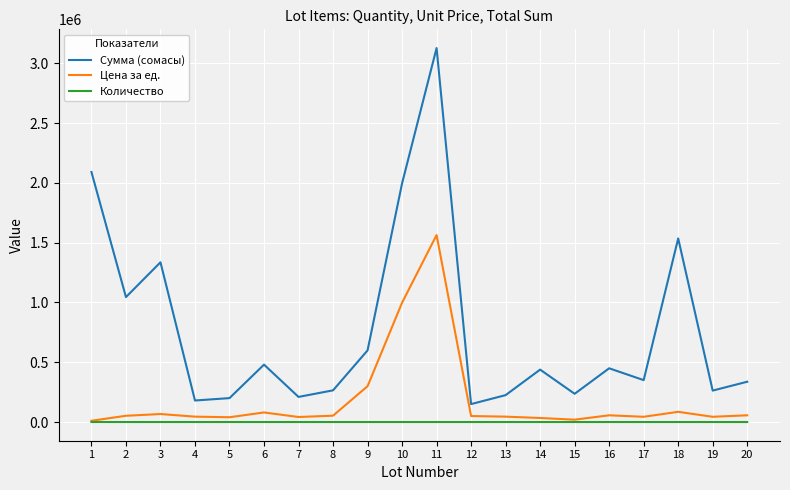

How many values in the Цена за ед. series are below 52250?

10